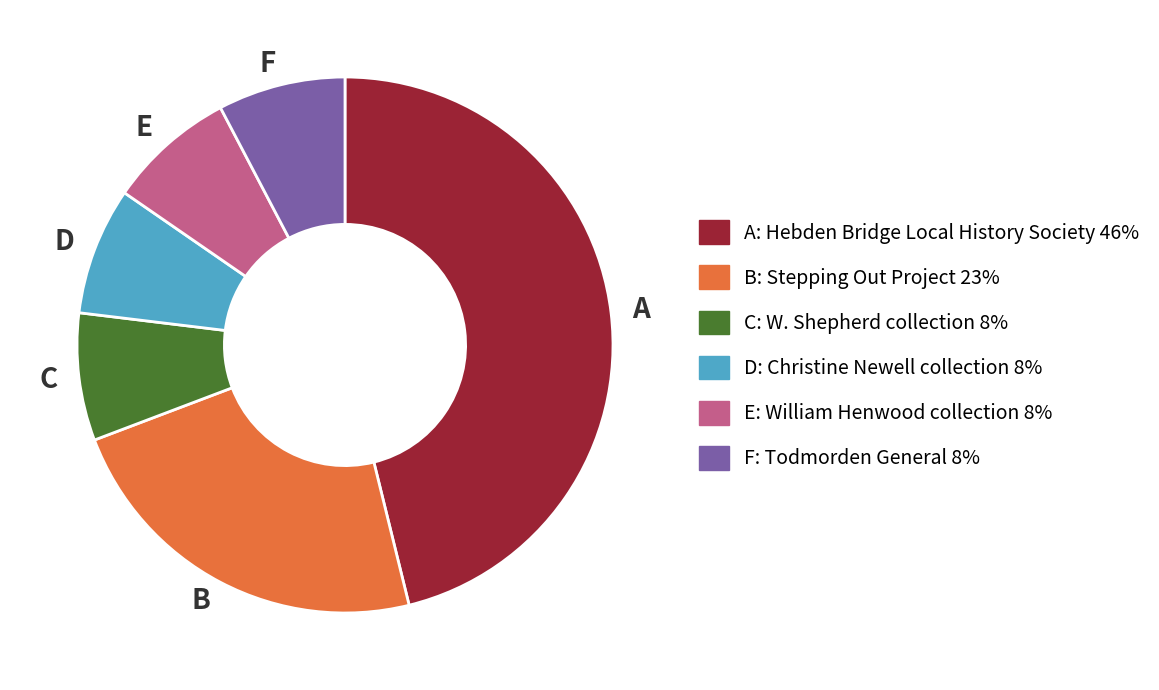

Is there any slice that represents more than half of the pie?

No